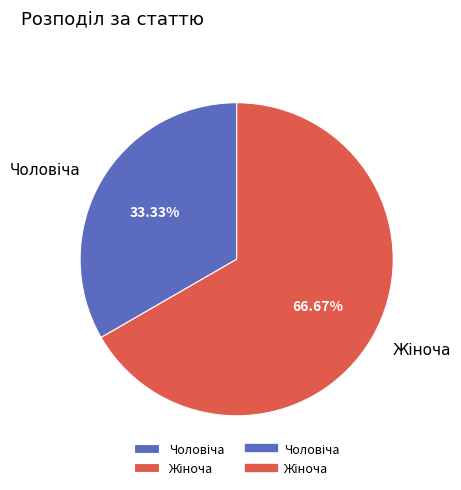

Does any single category account for the majority?

Yes